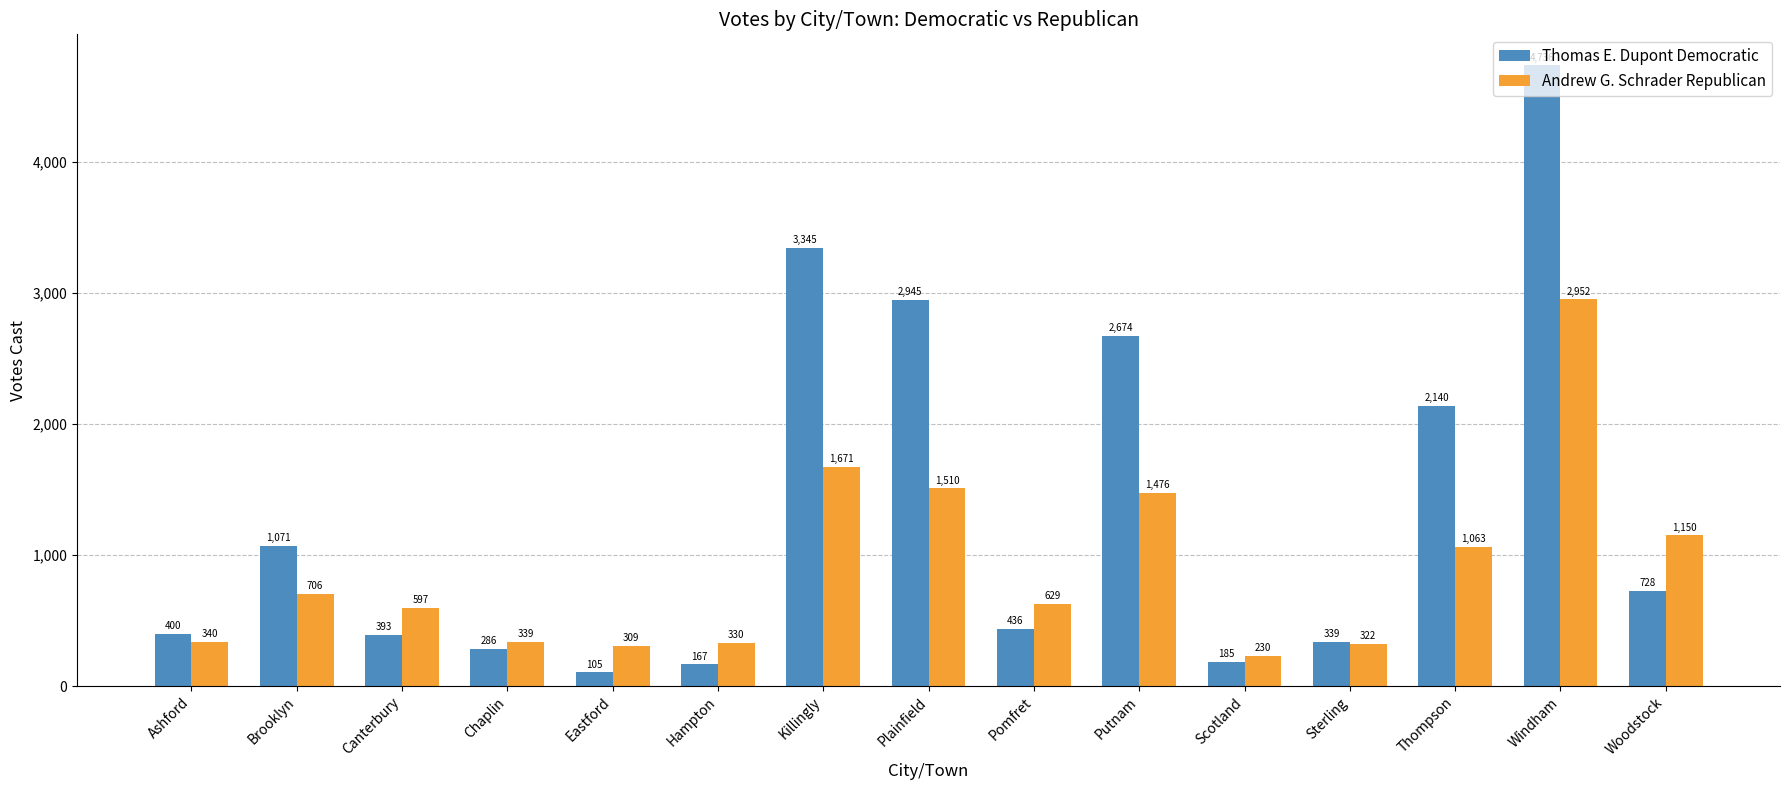

What is the sum of the Andrew G. Schrader Republican values at Canterbury and Chaplin?

936